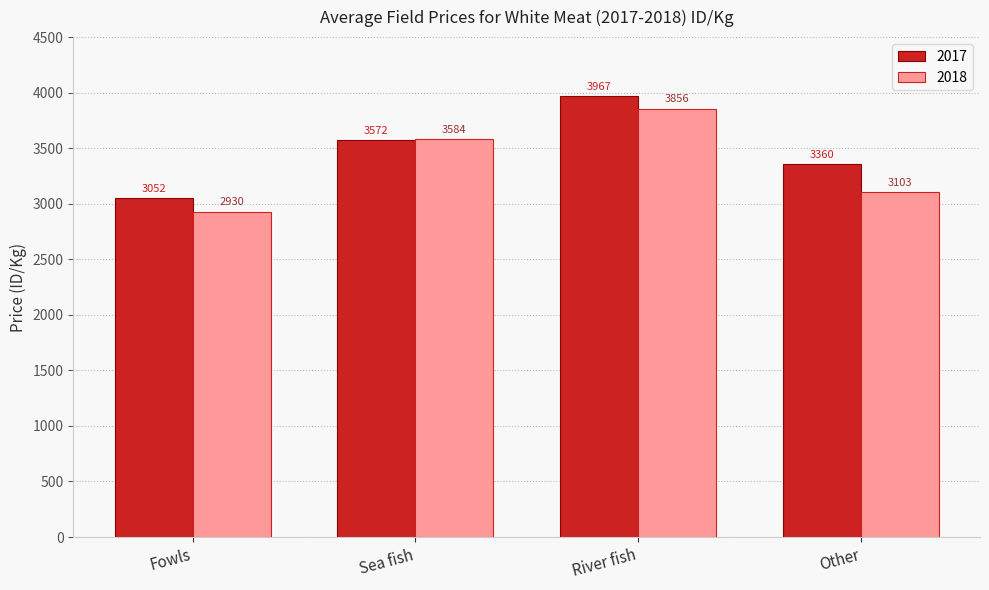

Is the value of 2018 at Sea fish greater than the value of 2017 at Fowls?

Yes